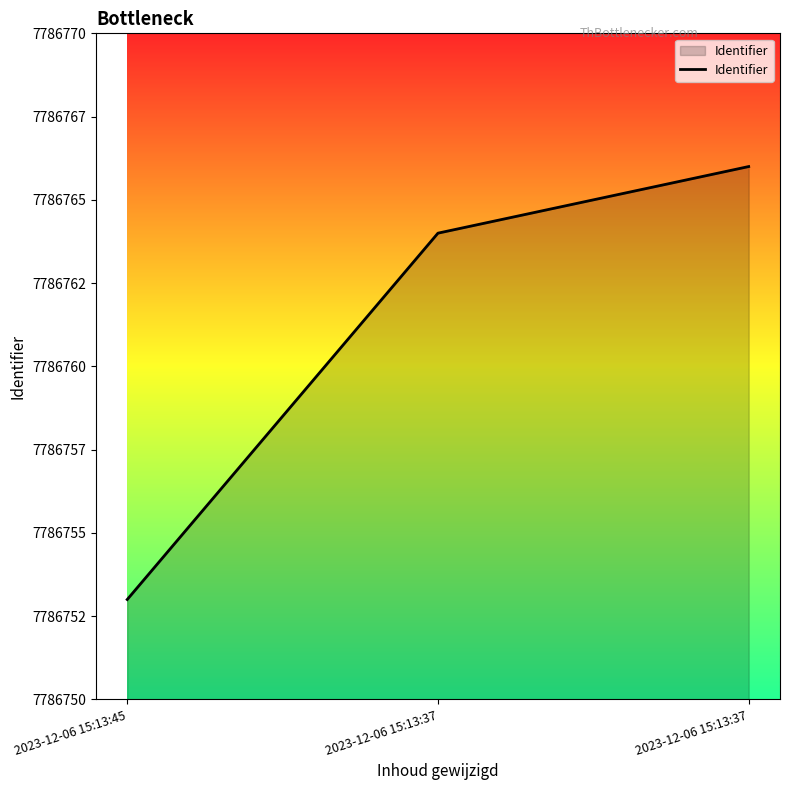

Is this an area chart (filled region under the line)?

Yes